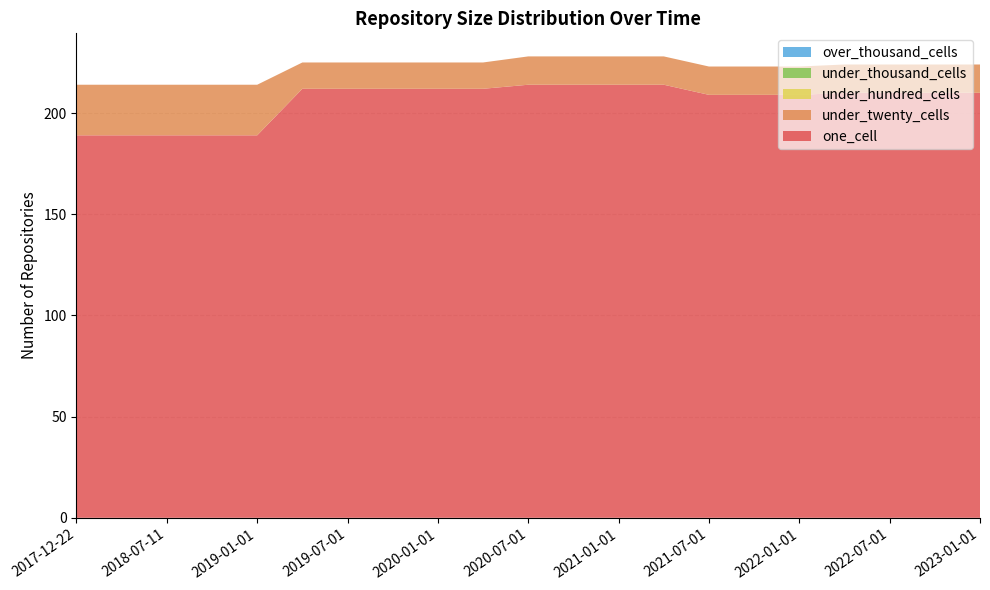

Reading left to right, list all the values displayed in this chart.

one_cell: 2017-12-22=189	2018-04-09=189	2018-07-11=189	2018-09-28=189	2019-01-01=189	2019-04-06=212	2019-07-01=212	2019-10-09=212	2020-01-01=212	2020-04-01=212	2020-07-01=214	2020-10-01=214	2021-01-01=214	2021-04-01=214	2021-07-01=209	2021-10-01=209	2022-01-01=209	2022-04-01=210	2022-07-01=210	2022-10-01=210	2023-01-01=210
under_twenty_cells: 2017-12-22=25	2018-04-09=25	2018-07-11=25	2018-09-28=25	2019-01-01=25	2019-04-06=13	2019-07-01=13	2019-10-09=13	2020-01-01=13	2020-04-01=13	2020-07-01=14	2020-10-01=14	2021-01-01=14	2021-04-01=14	2021-07-01=14	2021-10-01=14	2022-01-01=14	2022-04-01=14	2022-07-01=14	2022-10-01=14	2023-01-01=14
under_hundred_cells: 2017-12-22=0	2018-04-09=0	2018-07-11=0	2018-09-28=0	2019-01-01=0	2019-04-06=0	2019-07-01=0	2019-10-09=0	2020-01-01=0	2020-04-01=0	2020-07-01=0	2020-10-01=0	2021-01-01=0	2021-04-01=0	2021-07-01=0	2021-10-01=0	2022-01-01=0	2022-04-01=0	2022-07-01=0	2022-10-01=0	2023-01-01=0
under_thousand_cells: 2017-12-22=0	2018-04-09=0	2018-07-11=0	2018-09-28=0	2019-01-01=0	2019-04-06=0	2019-07-01=0	2019-10-09=0	2020-01-01=0	2020-04-01=0	2020-07-01=0	2020-10-01=0	2021-01-01=0	2021-04-01=0	2021-07-01=0	2021-10-01=0	2022-01-01=0	2022-04-01=0	2022-07-01=0	2022-10-01=0	2023-01-01=0
over_thousand_cells: 2017-12-22=0	2018-04-09=0	2018-07-11=0	2018-09-28=0	2019-01-01=0	2019-04-06=0	2019-07-01=0	2019-10-09=0	2020-01-01=0	2020-04-01=0	2020-07-01=0	2020-10-01=0	2021-01-01=0	2021-04-01=0	2021-07-01=0	2021-10-01=0	2022-01-01=0	2022-04-01=0	2022-07-01=0	2022-10-01=0	2023-01-01=0